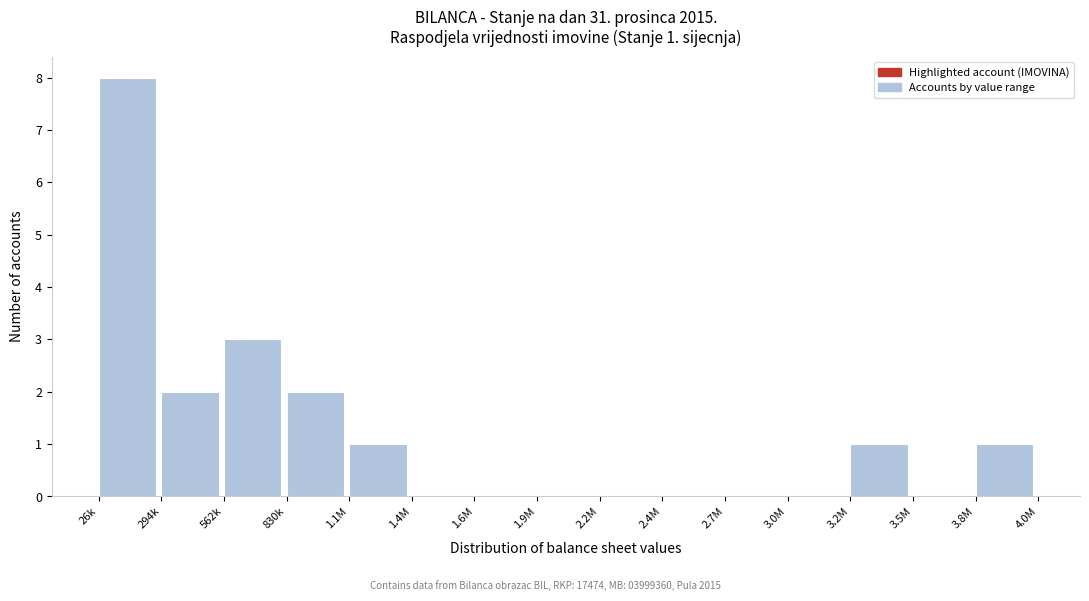

Reading left to right, extract all data points from this chart.

26k=8	294k=2	562k=3	830k=2	1.1M=1	1.4M=0	1.6M=0	1.9M=0	2.2M=0	2.4M=0	2.7M=0	3.0M=0	3.2M=1	3.5M=0	3.8M=1